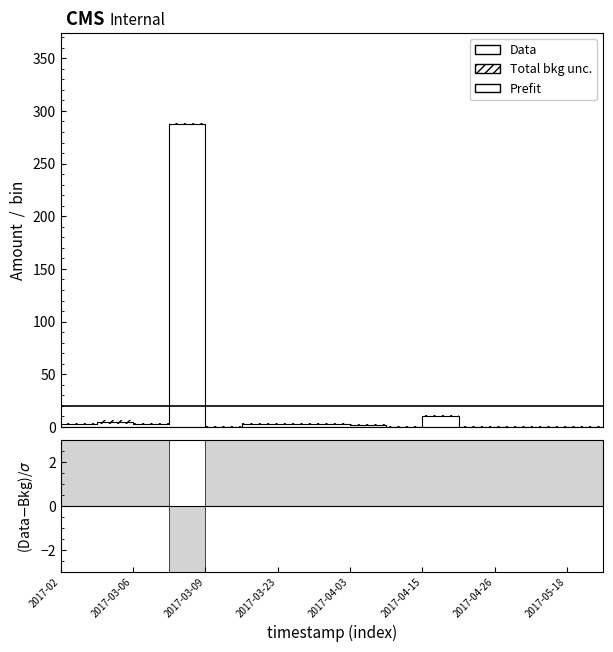

How many lines are shown in the chart?

2